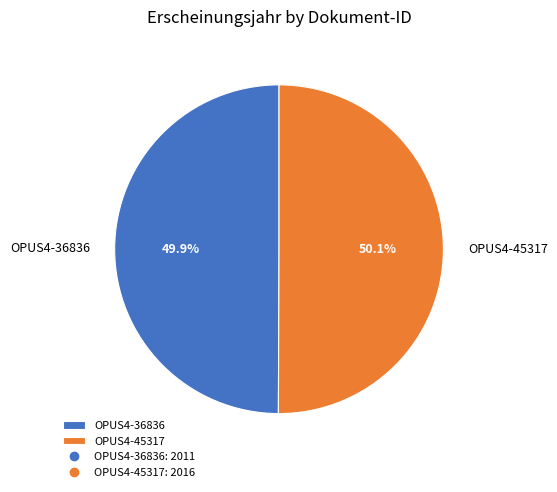

Is there any slice that represents more than half of the pie?

Yes